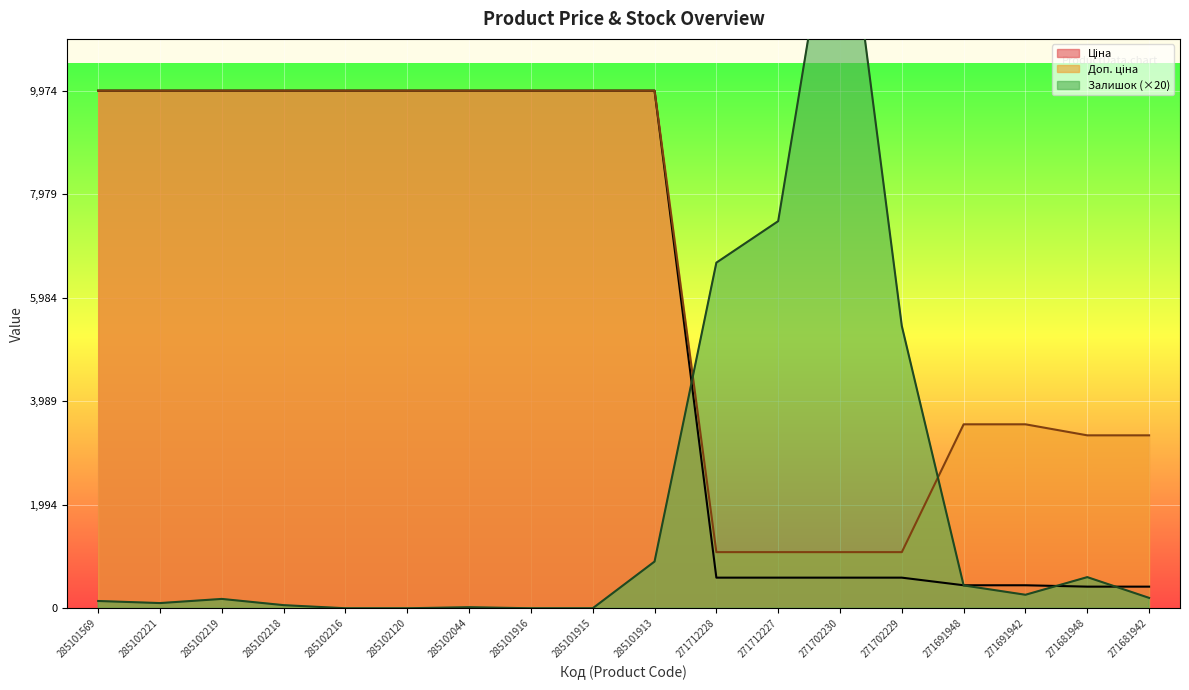

Which series ends up on top after the final intersection of Залишок and Доп. ціна?

Доп. ціна